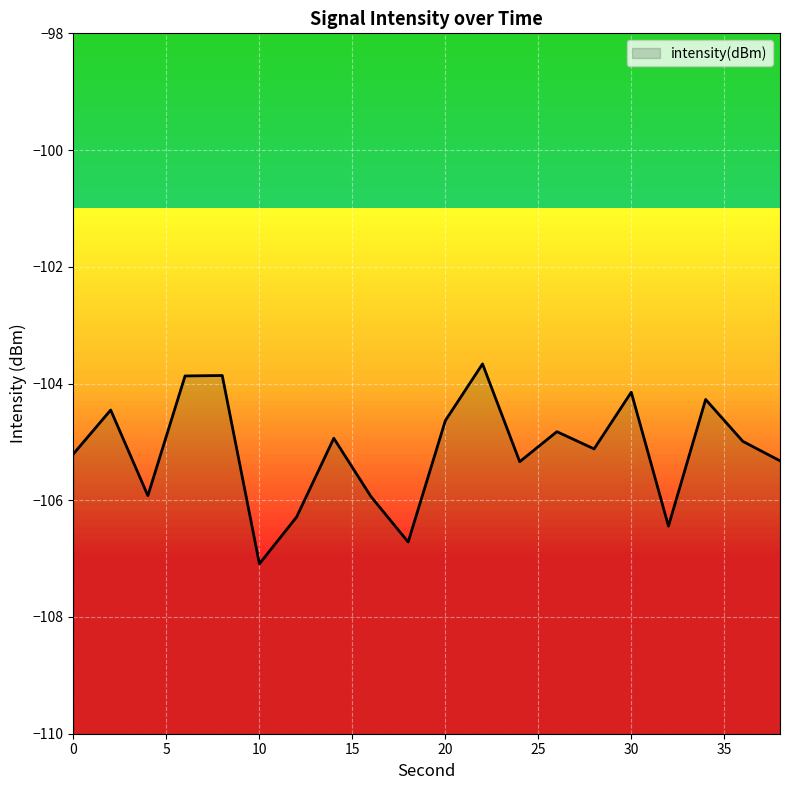

Rank the categories by value from lowest to highest.

10, 18, 32, 12, 16, 4, 24, 38, 0, 28, 36, 14, 26, 20, 2, 34, 30, 6, 8, 22